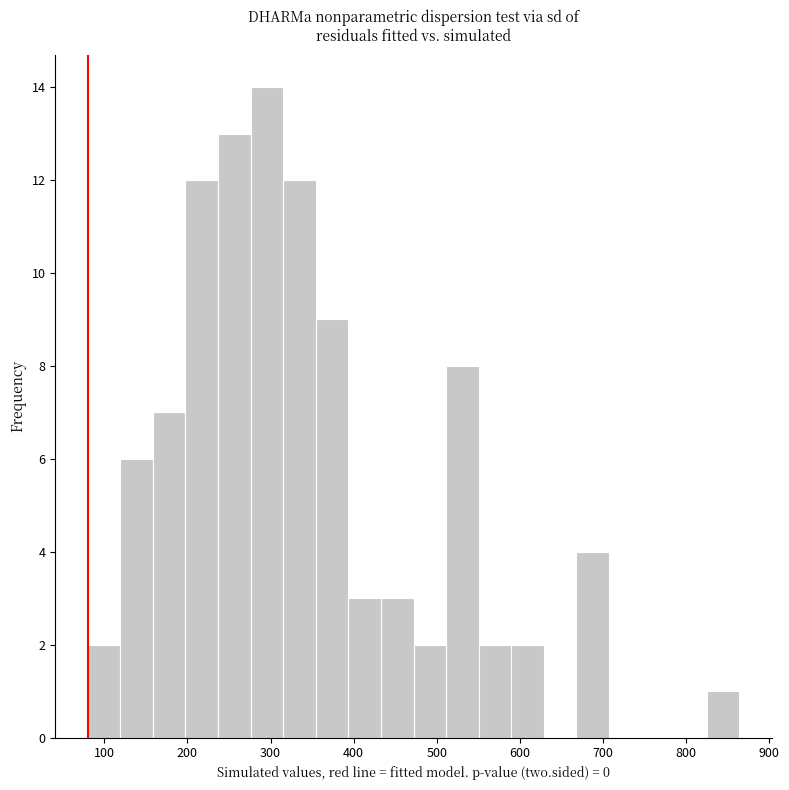

Read against the x-axis, roughly where is the centre of the tallest bar?

300